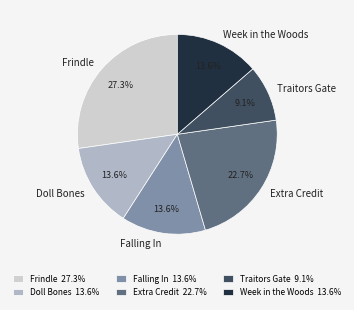

The Doll Bones slice represents 14% of the pie. True or false?

True